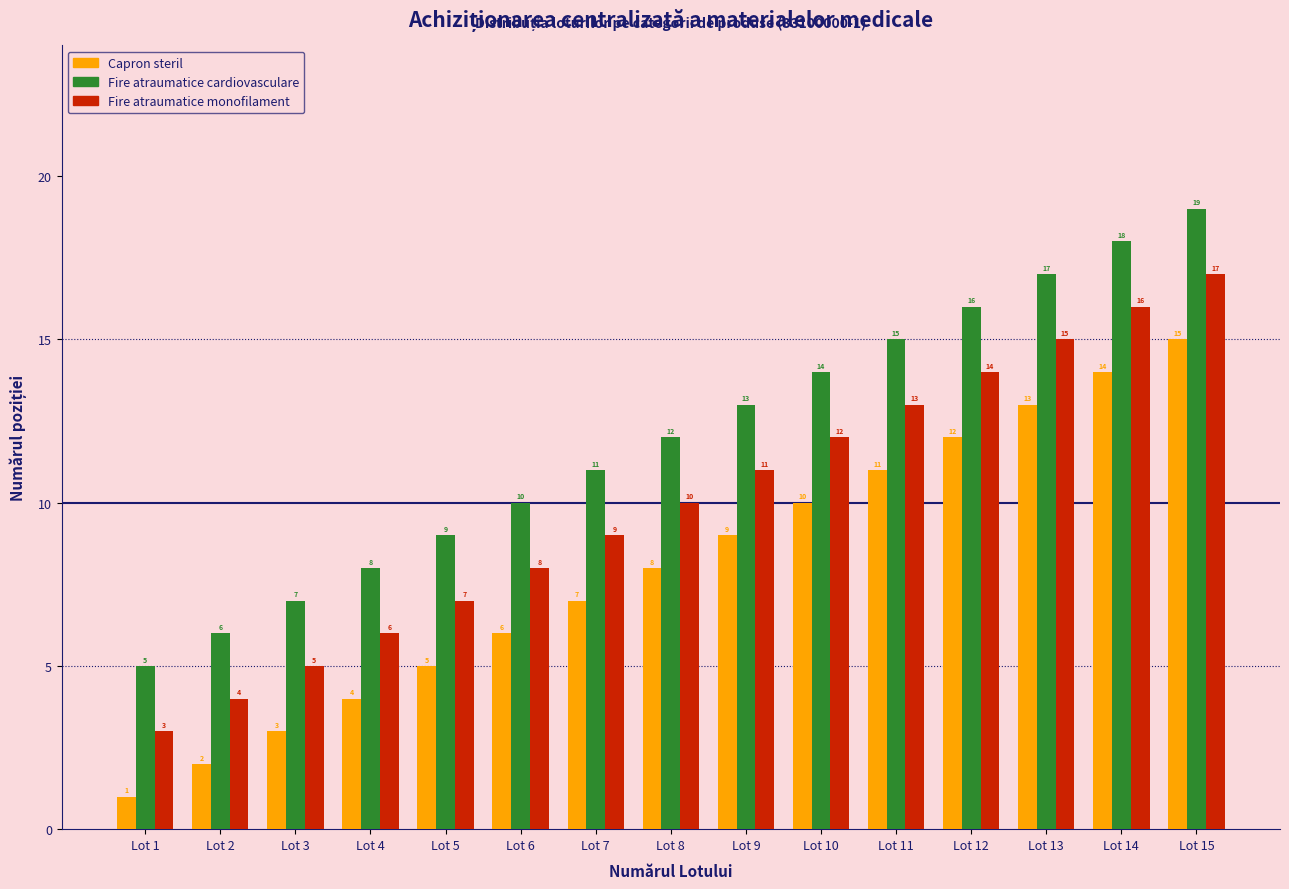

What is the value of the Fire atraumatice monofilament bar at the 5th from the left?

7